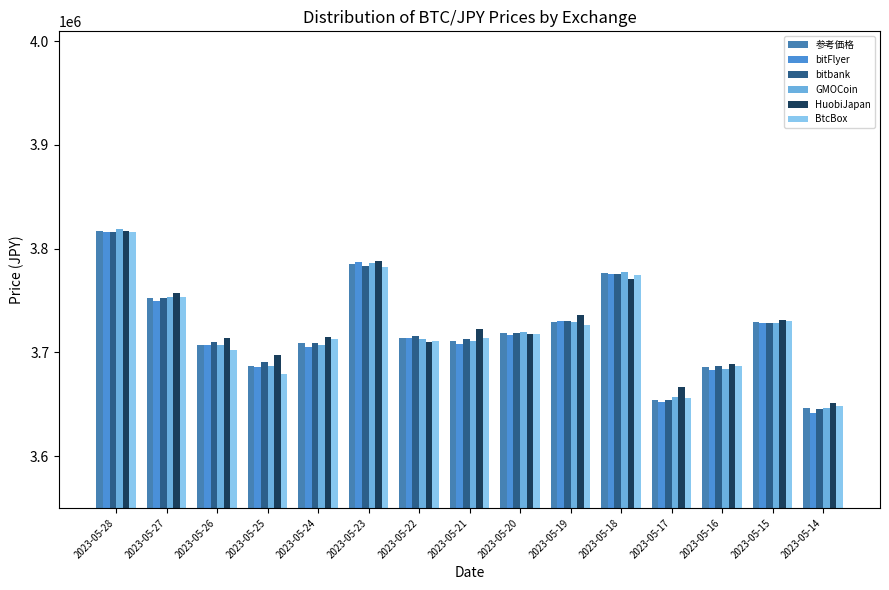

What is the smallest value displayed?

3641806.0